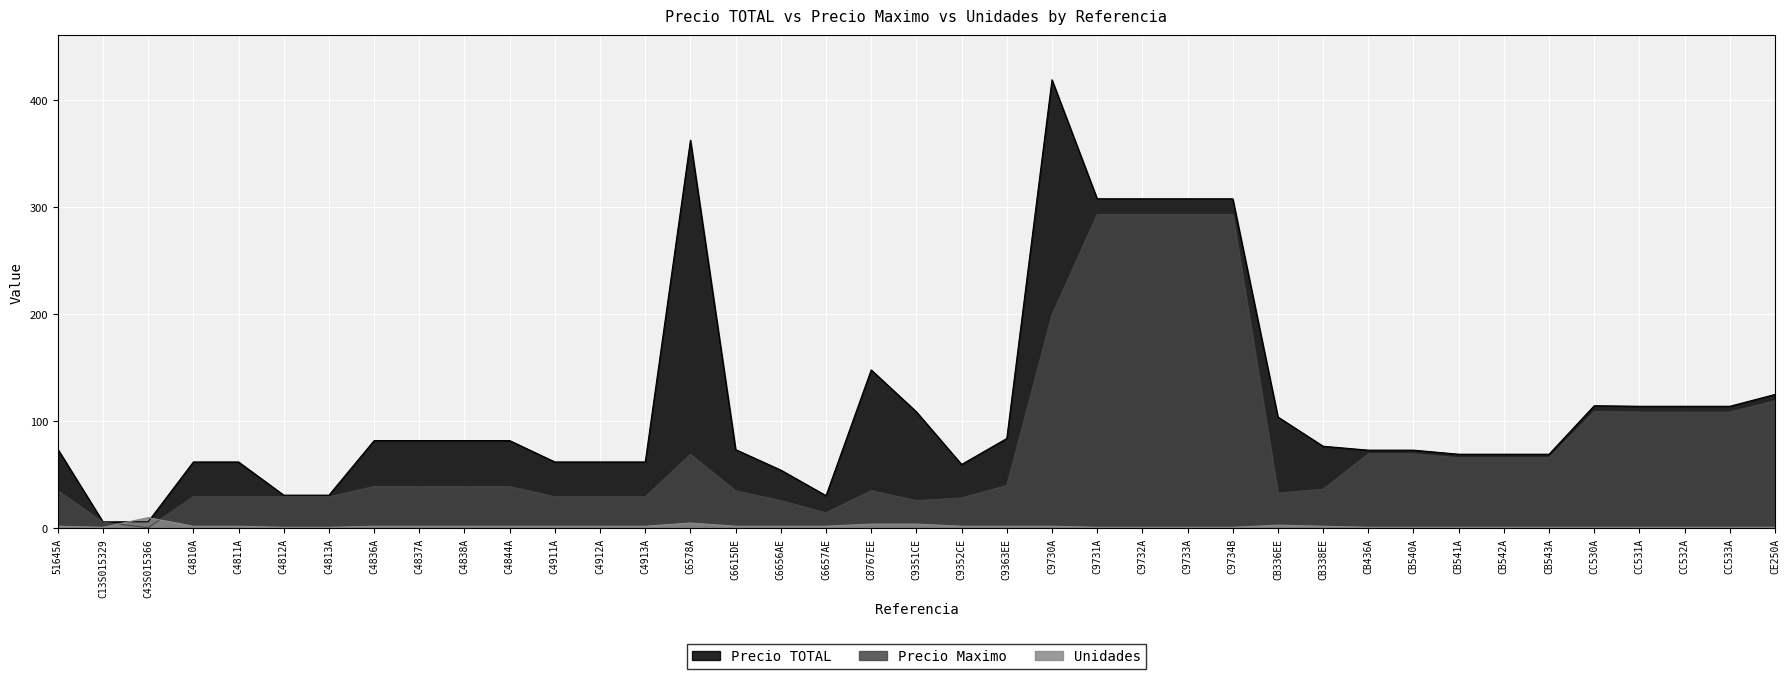

What position from the right is C6578A?

25